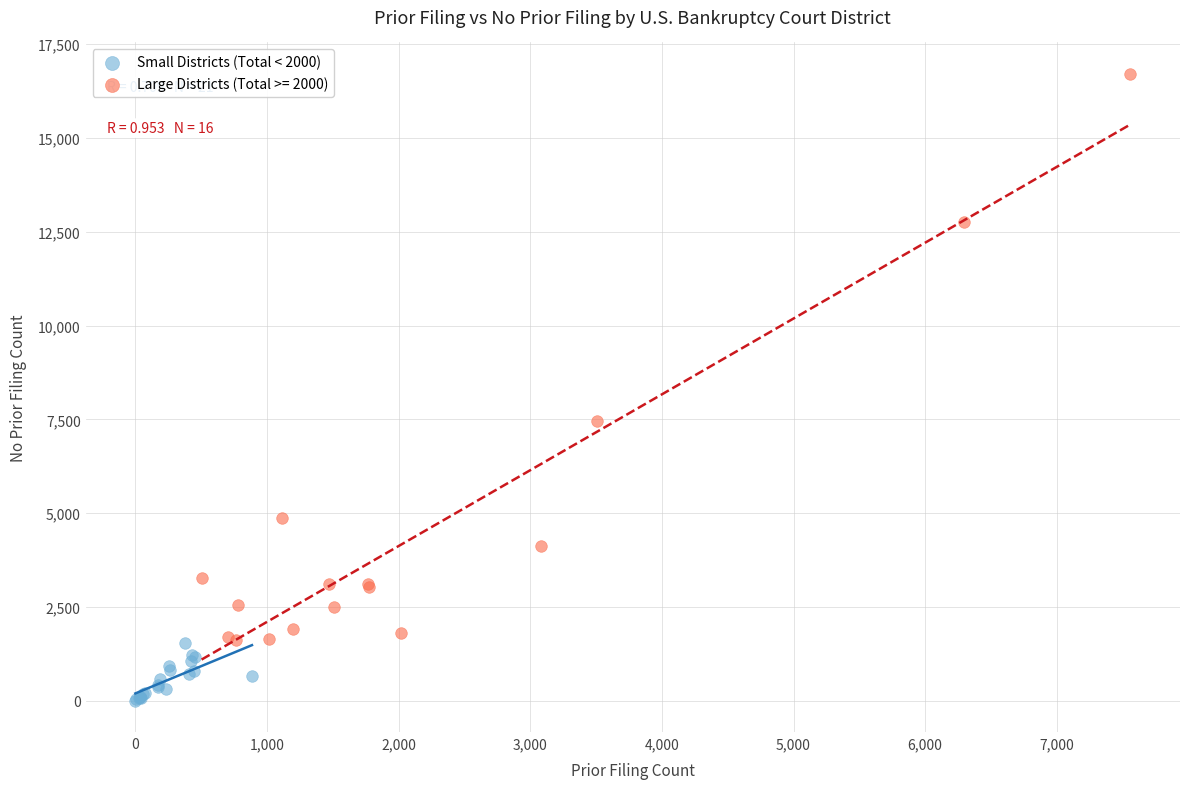

Which series reaches the minimum Y coordinate?

Small Districts (Total < 2000)